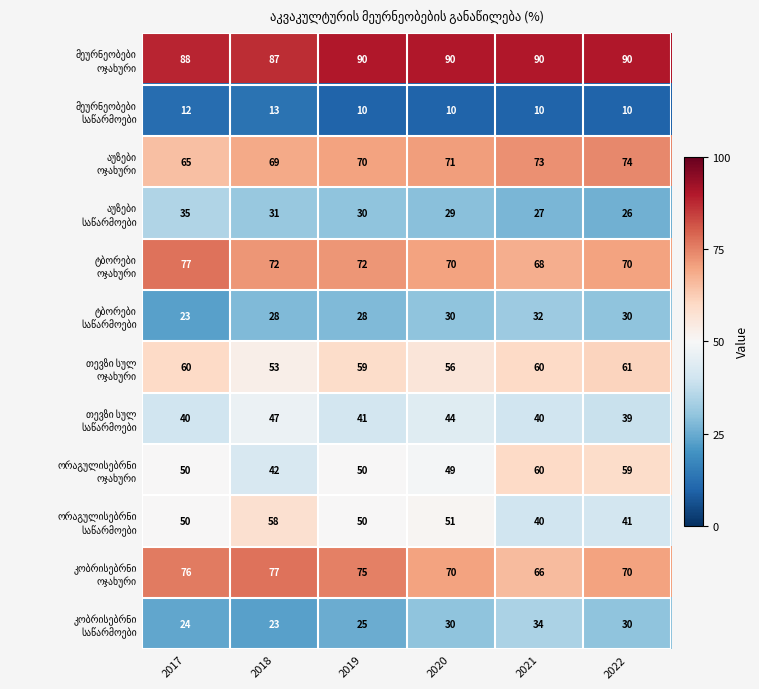

What is the greatest value displayed?

90